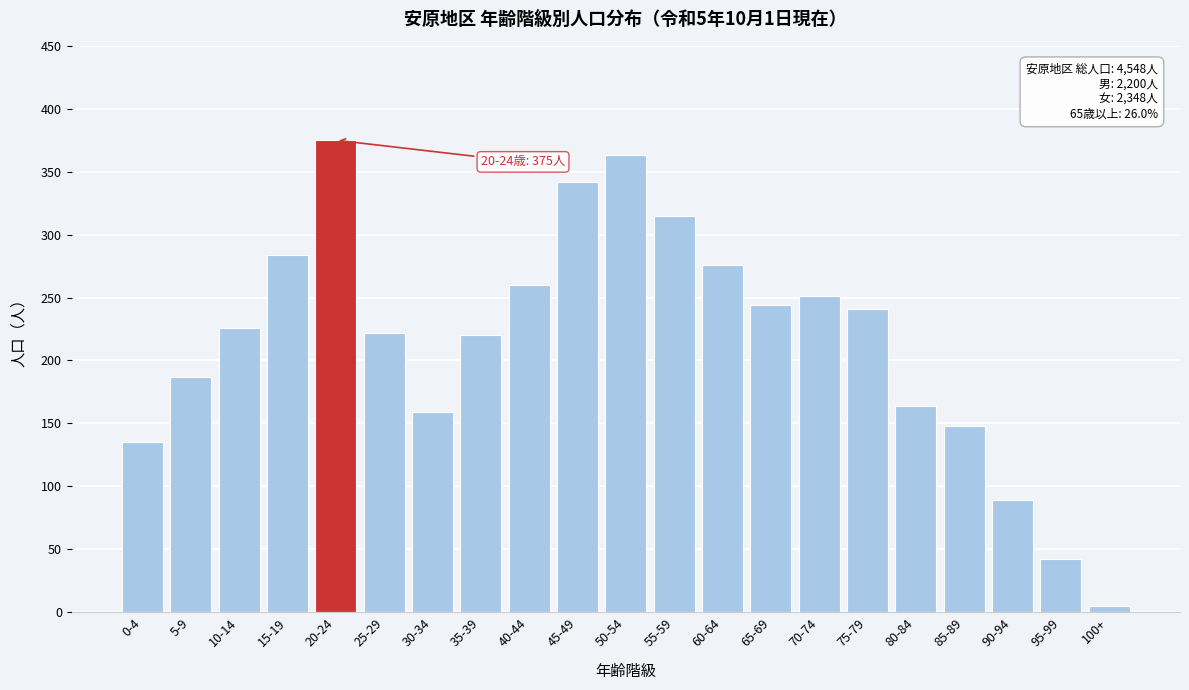

Reading left to right, what are all the values shown in this chart?

0-4=135	5-9=187	10-14=226	15-19=284	20-24=375	25-29=222	30-34=159	35-39=220	40-44=260	45-49=342	50-54=363	55-59=315	60-64=276	65-69=244	70-74=251	75-79=241	80-84=164	85-89=148	90-94=89	95-99=42	100+=5